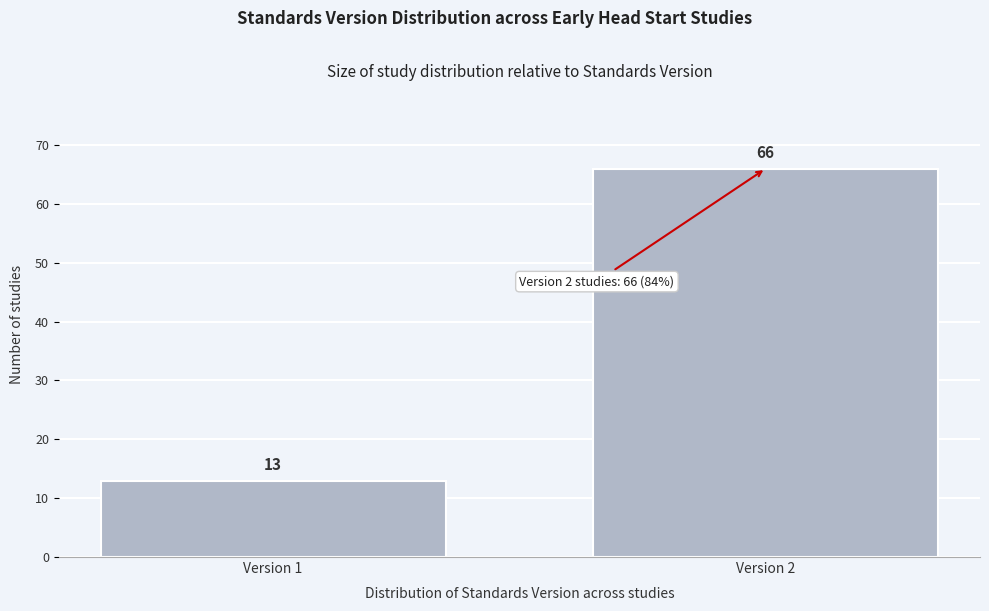

Reading right to left, transcribe all the data shown in this chart.

Version 2=66	Version 1=13